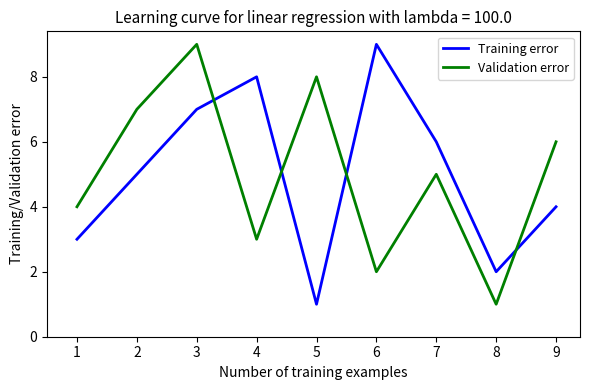

What is the difference between the maximum and minimum values in the Validation error series?

8